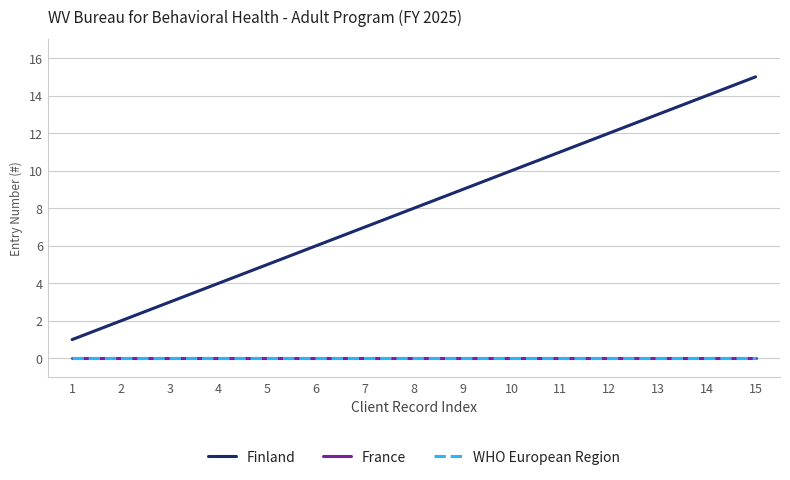

Is this an area chart (filled region under the line)?

No